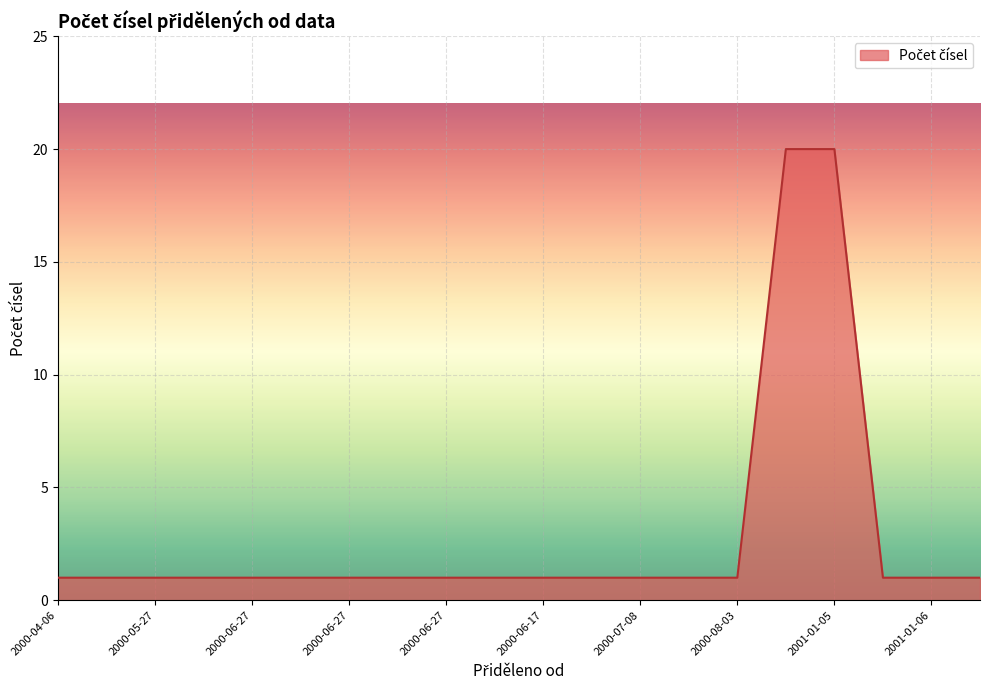

What is the greatest value displayed?

20